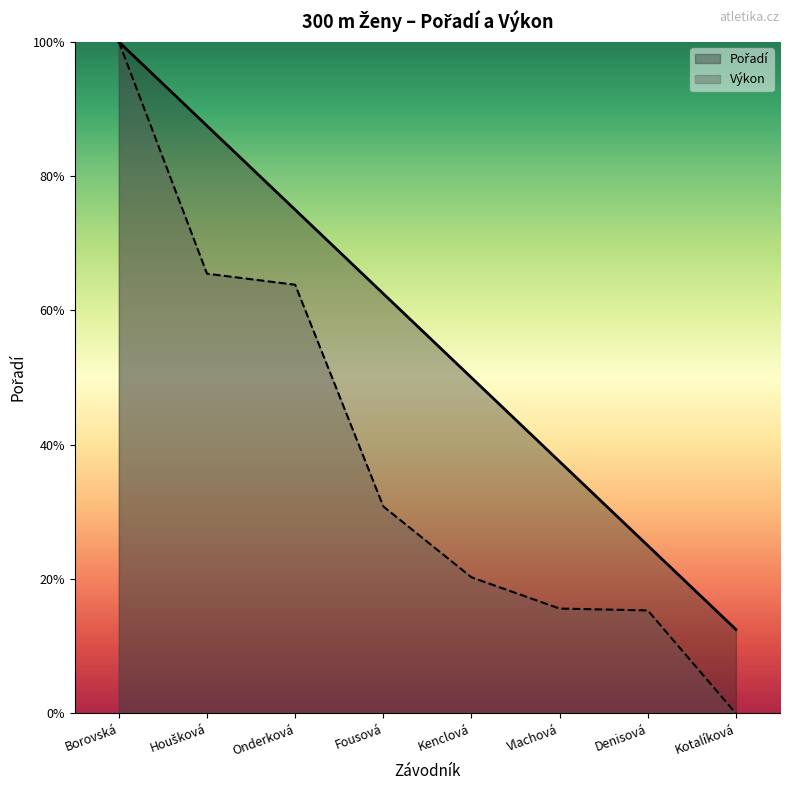

What is the value of the Pořadí point at the 8th from the left?

12.5